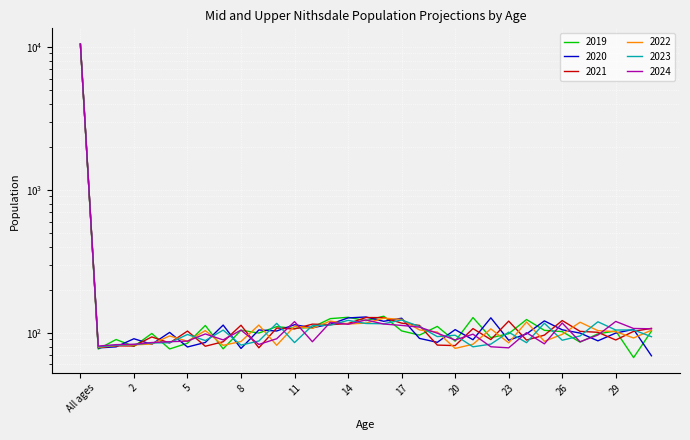

What is the highest value of the 2021 series?

10465.3